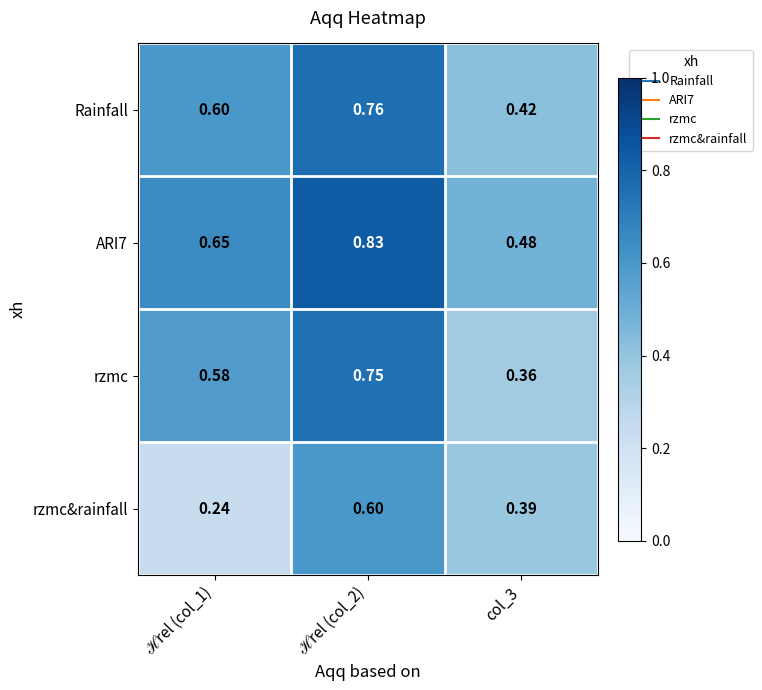

Which series has the largest range (max minus min)?

rzmc